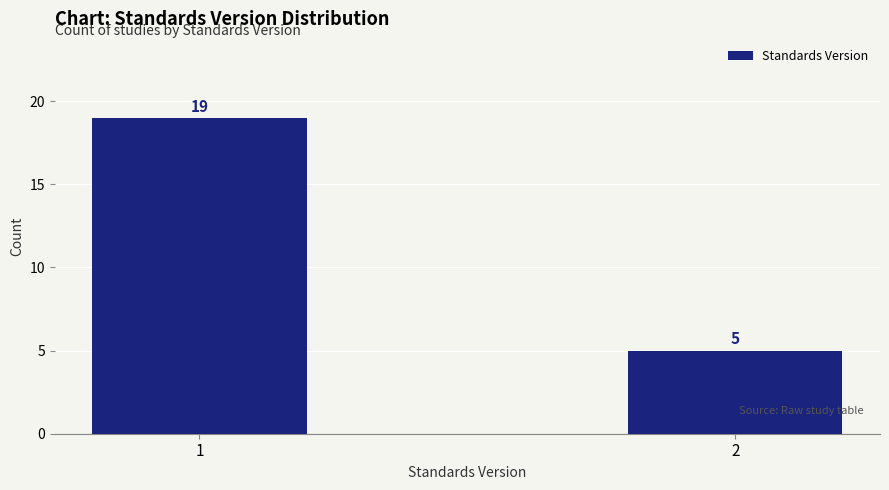

Reading left to right, what are all the values shown in this chart?

1=19	2=5